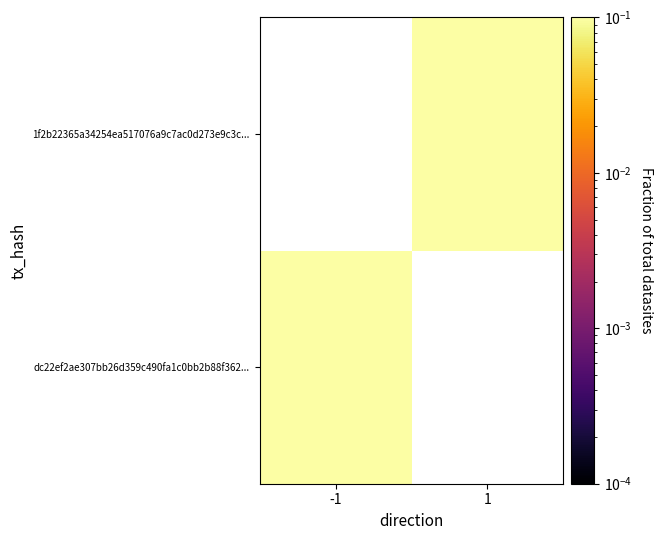

At which label does dc22ef2ae307bb26d359c490fa1c0bb2b88f362... reach its minimum?

-1